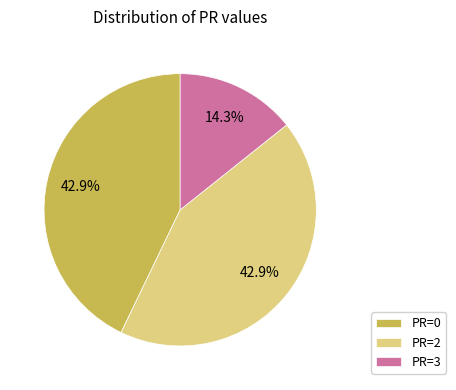

What is the smallest slice in the pie chart?

PR=3